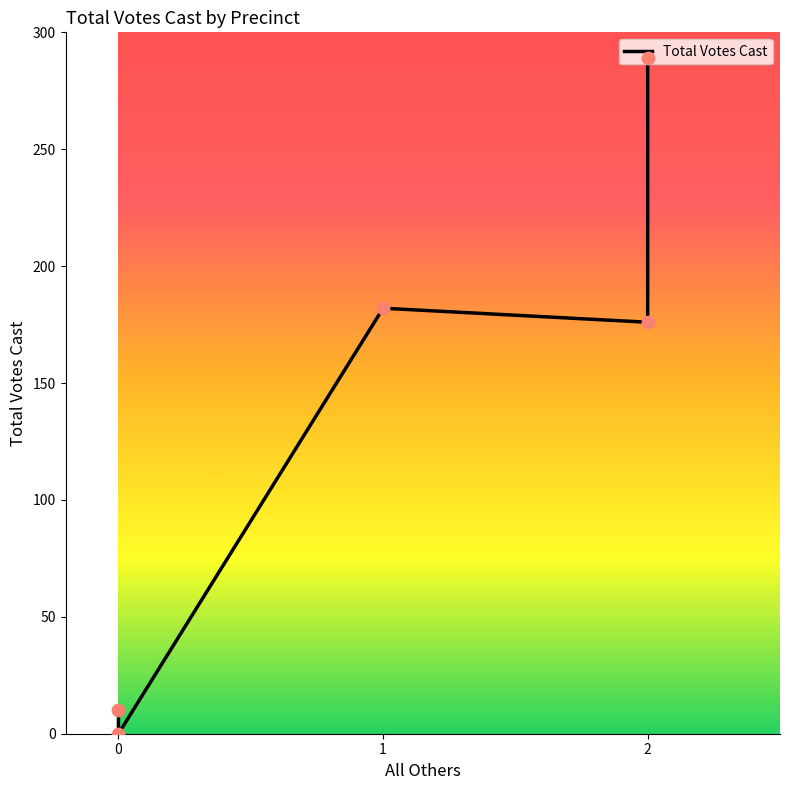

What is the change in value from 0 to 2?

+166